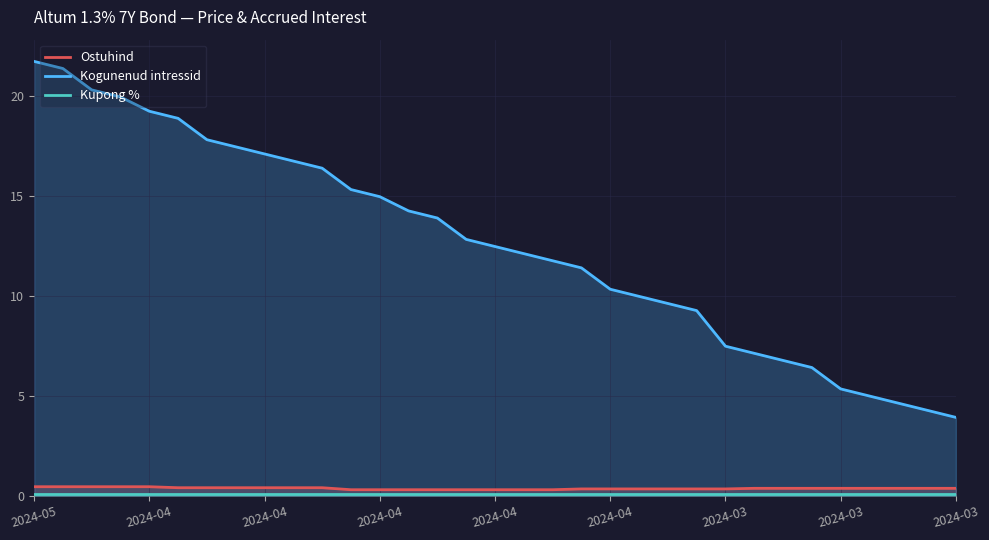

Does the chart have visible grid lines?

Yes